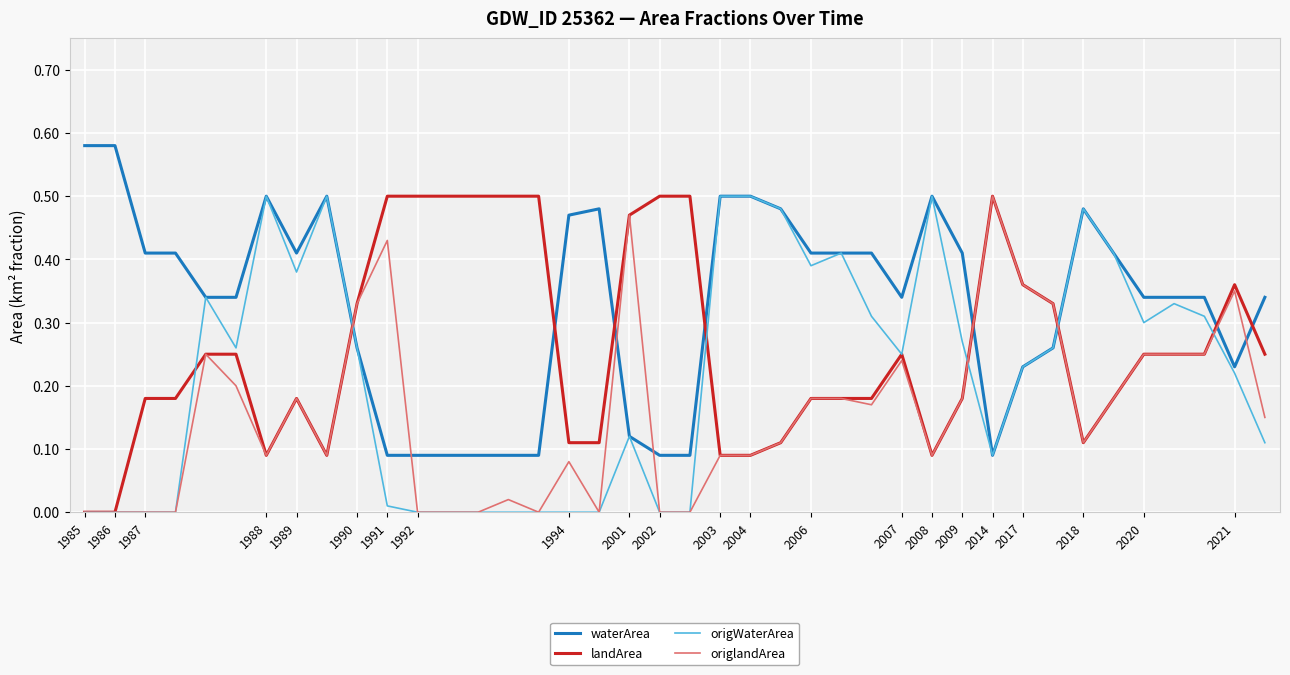

Which series has the largest total across all categories?

waterArea